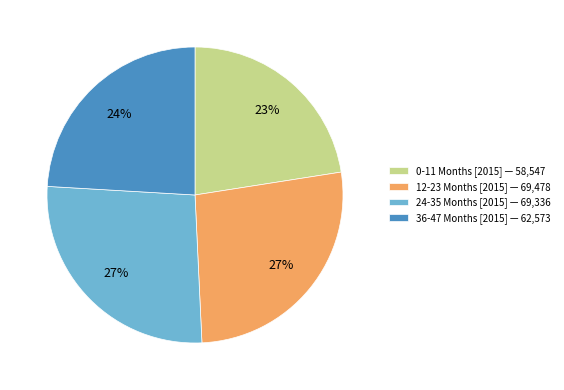

To the nearest percent, what is the difference between the largest and smallest slice percentages?

4%